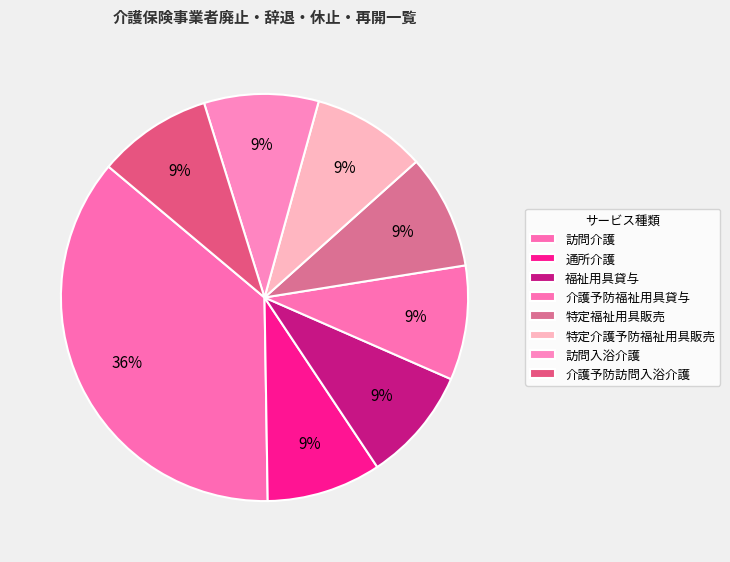

Rank the categories by value from lowest to highest.

通所介護, 福祉用具貸与, 介護予防福祉用具貸与, 特定福祉用具販売, 特定介護予防福祉用具販売, 訪問入浴介護, 介護予防訪問入浴介護, 訪問介護